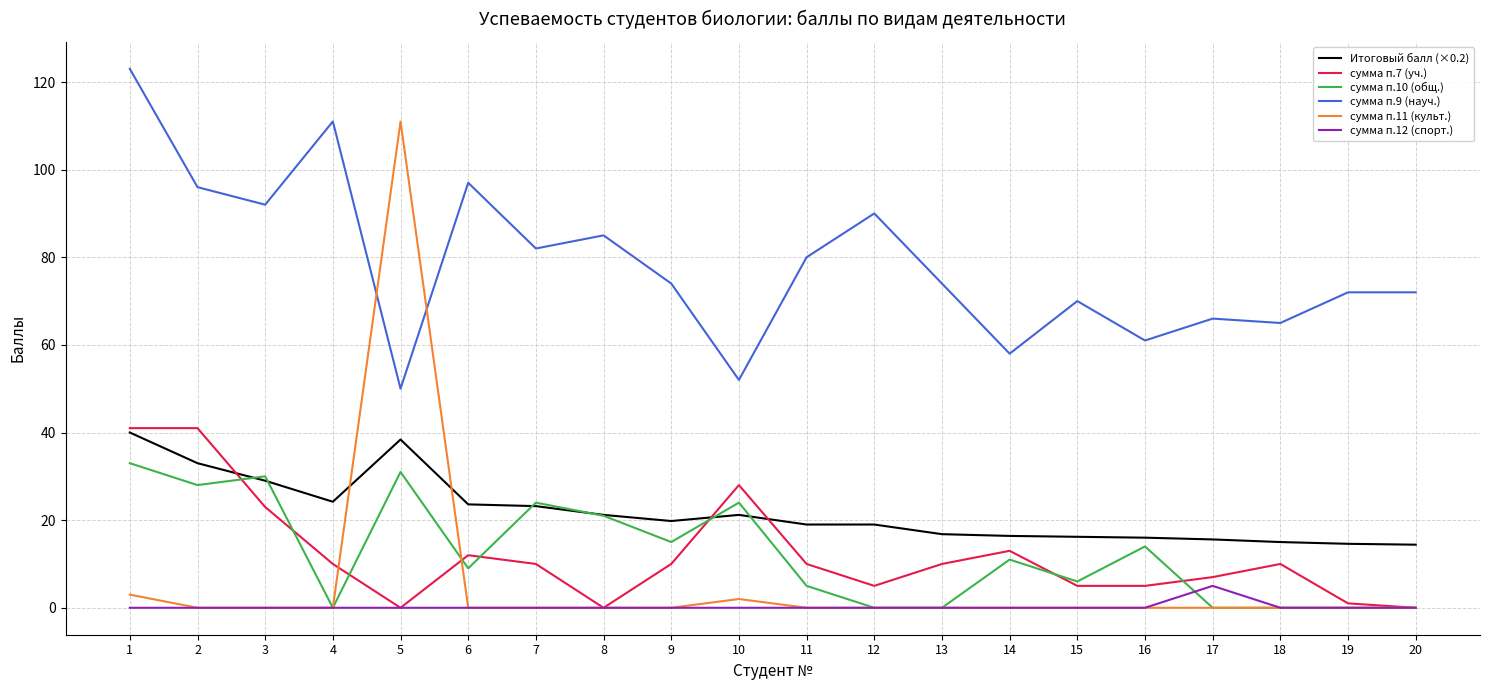

What is the difference between the highest and lowest values at 19?

72.0